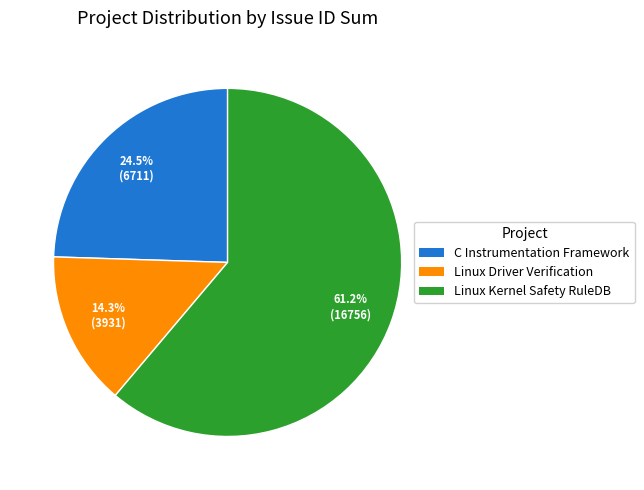

Does any single category account for the majority?

Yes